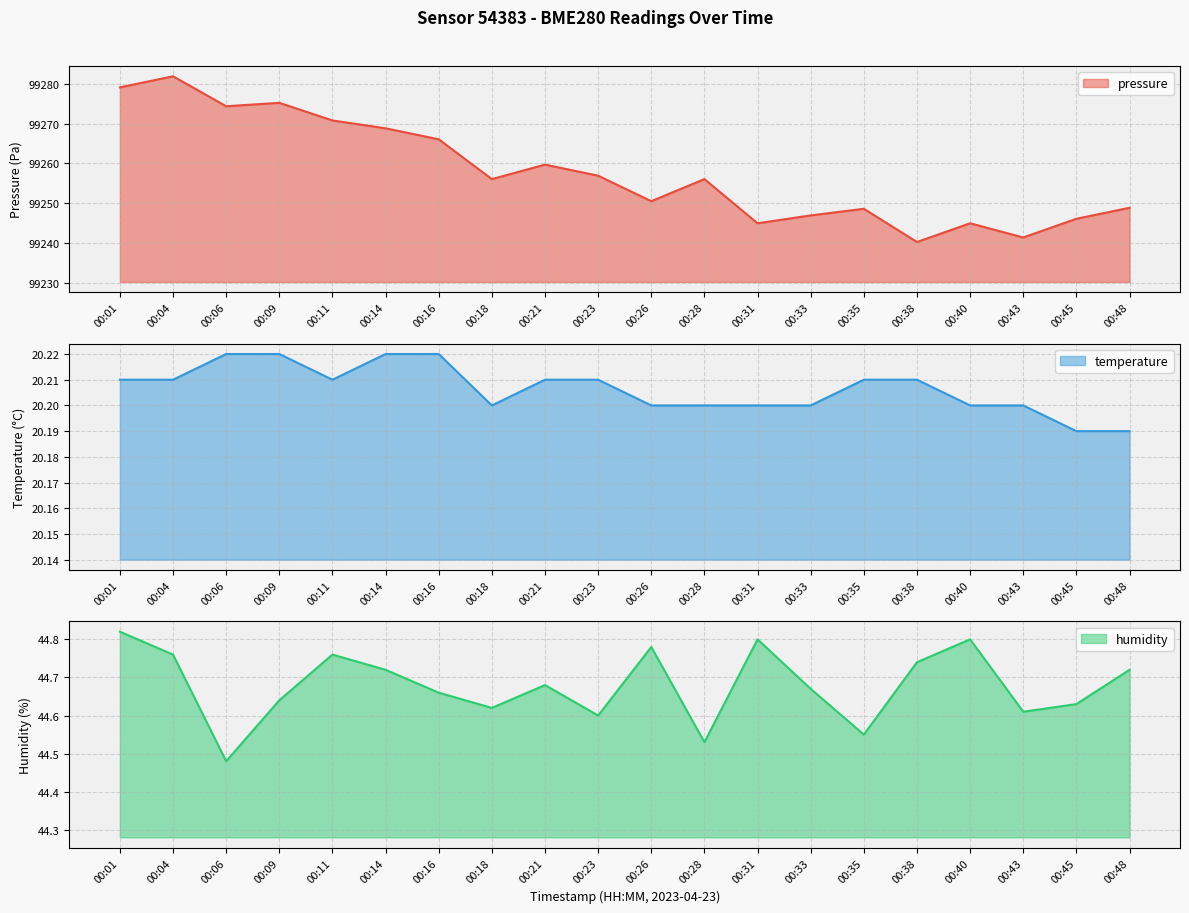

The temperature series shows 20.2 at 00:45. True or false?

True